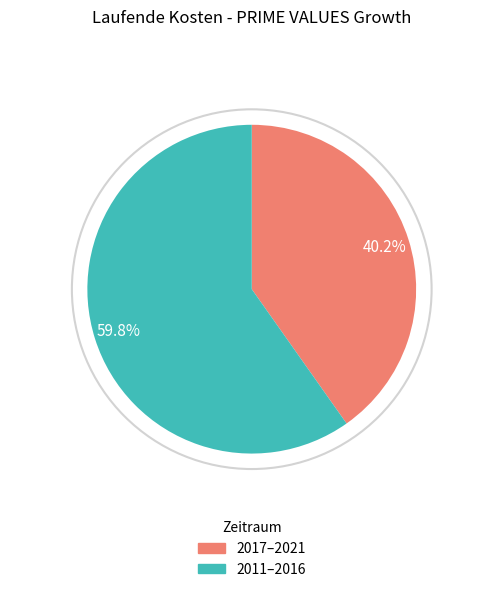

Is there any slice that represents more than half of the pie?

Yes